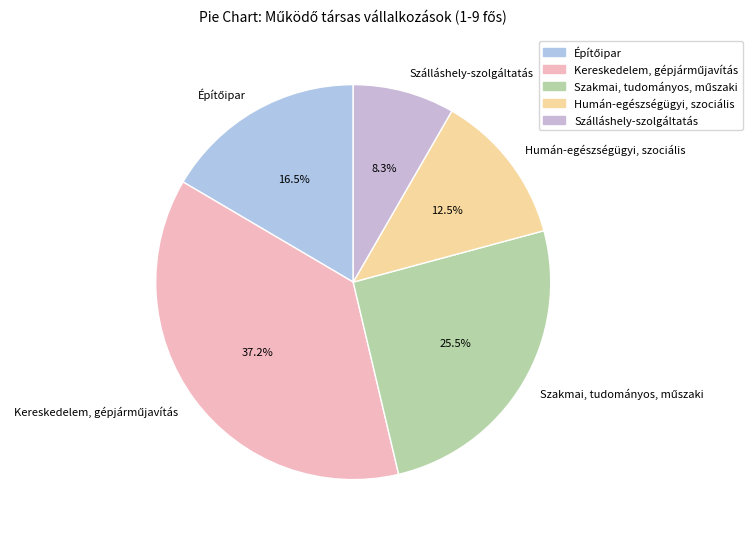

What is the smallest slice in the pie chart?

Szálláshely-szolgáltatás